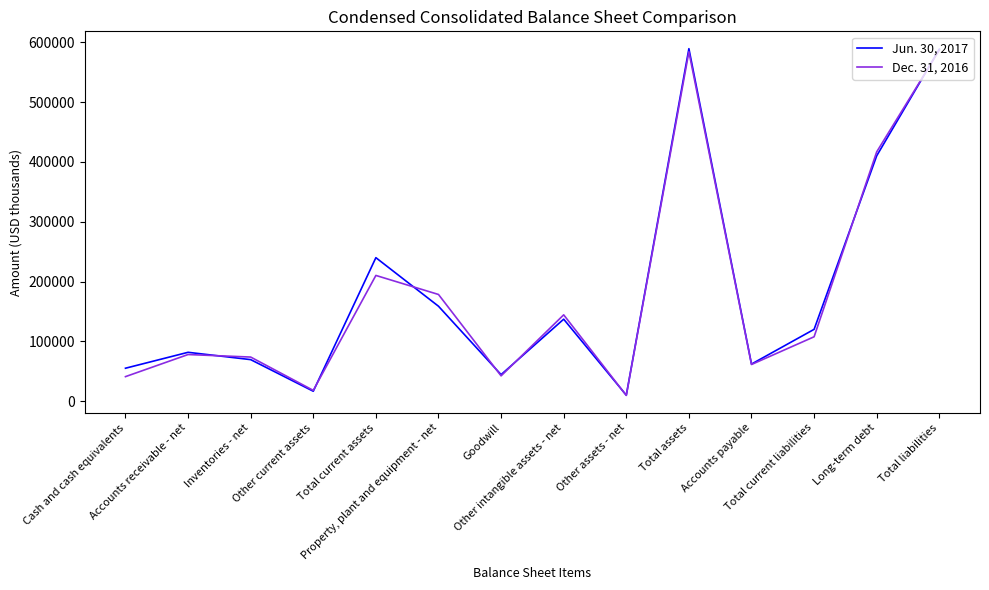

At which label does Dec. 31, 2016 reach its minimum?

Other assets - net